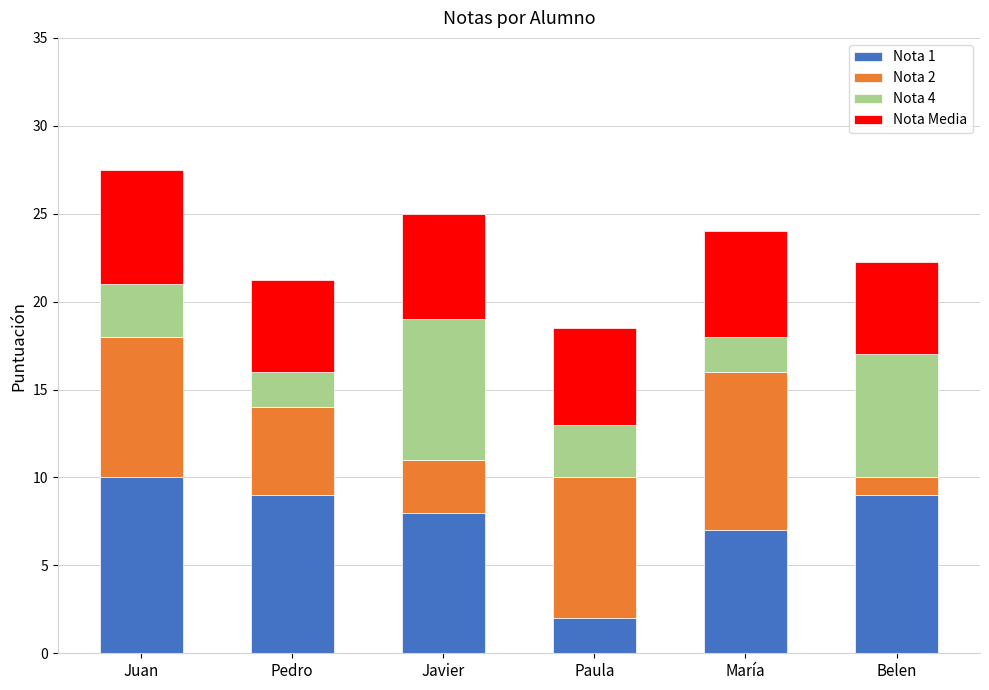

Reading left to right, list the values for the Nota 1 series.

Juan=10.0	Pedro=9.0	Javier=8.0	Paula=2.0	María=7.0	Belen=9.0